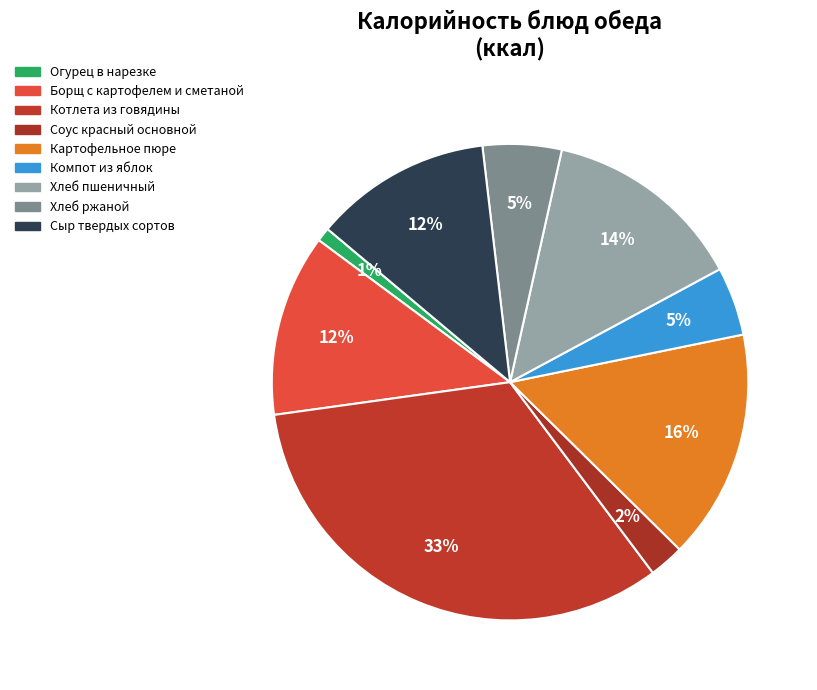

Is it true that Хлеб пшеничный is 14% of the pie?

True